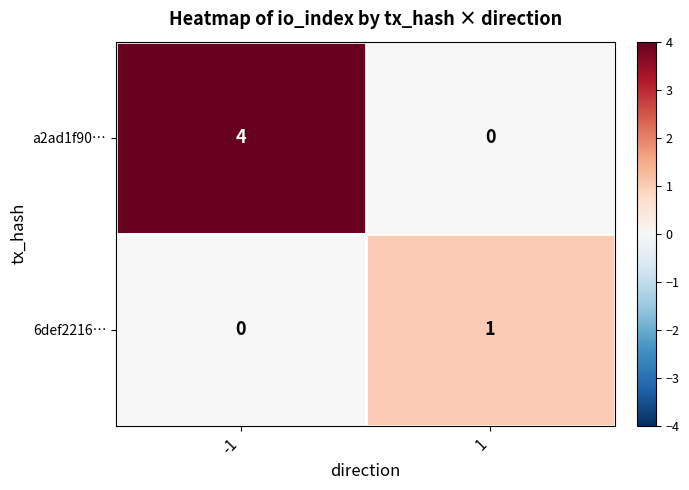

How many series are shown in this chart?

2